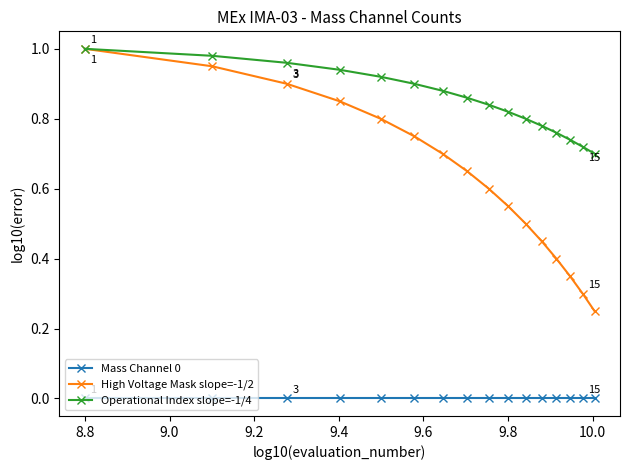

Which series has the largest total across all categories?

Operational Index slope=-1/4